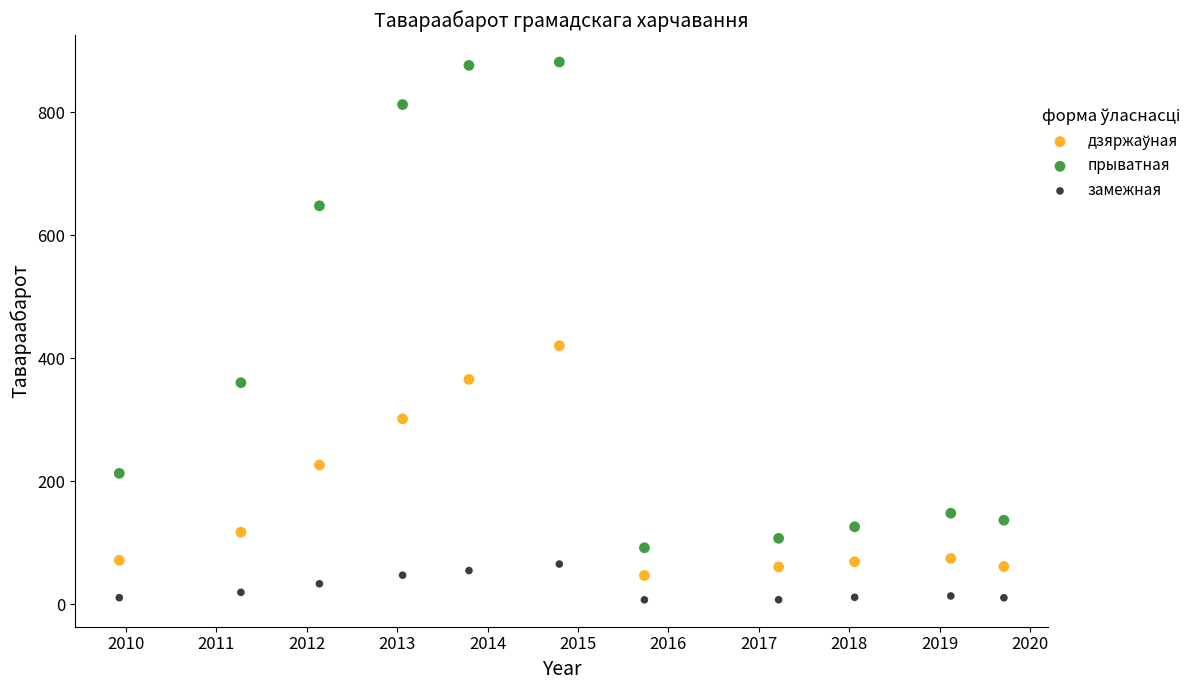

Which series reaches the maximum Y coordinate?

прыватная